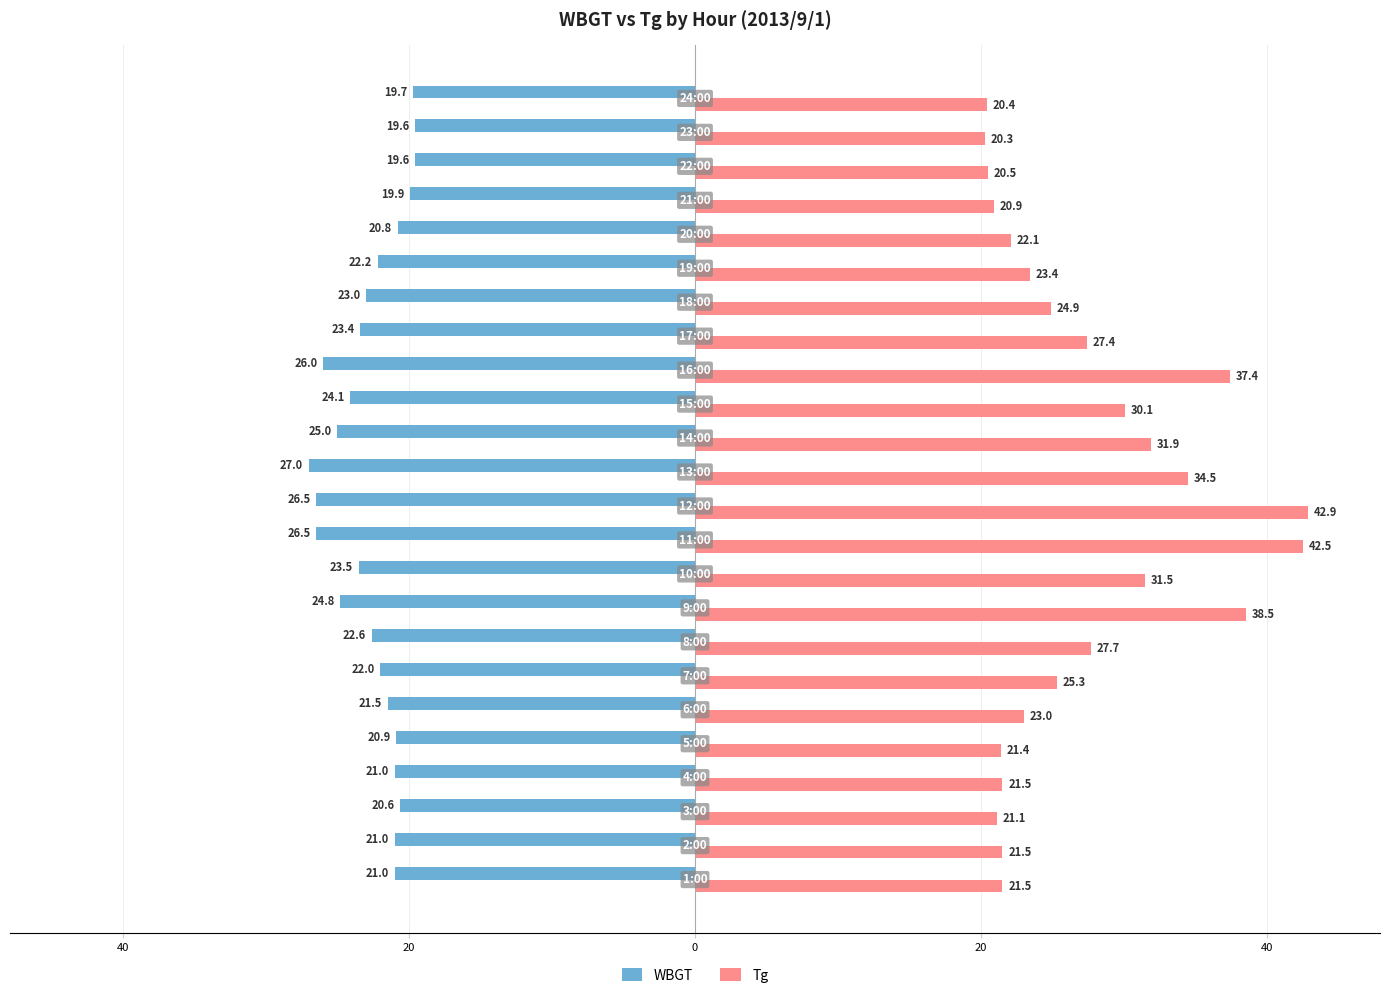

What is the value of the Tg bar at the 15th from the left?

30.1